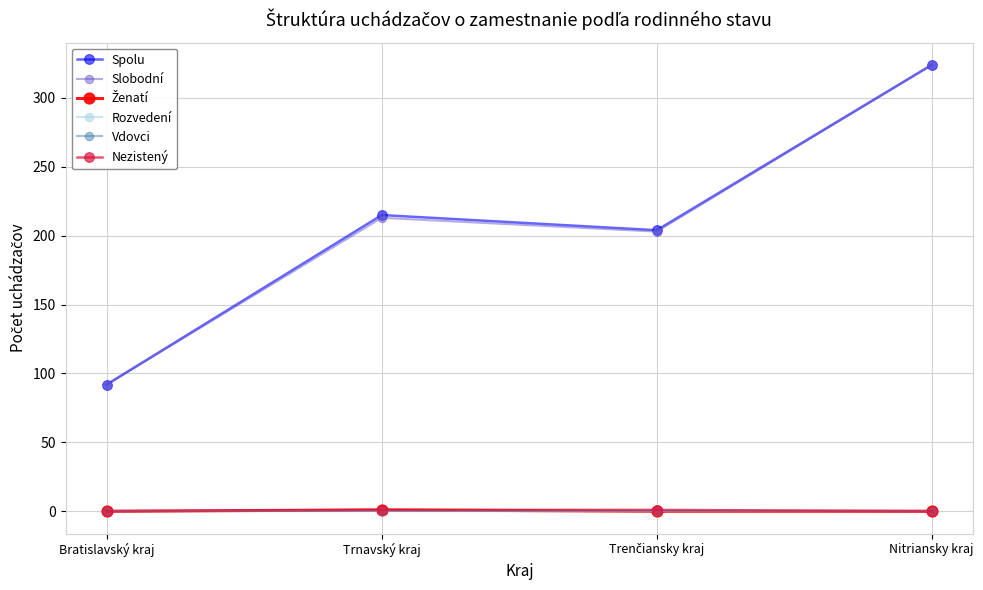

True or false: Nezistený has a value of 1 at Trnavský kraj.

True